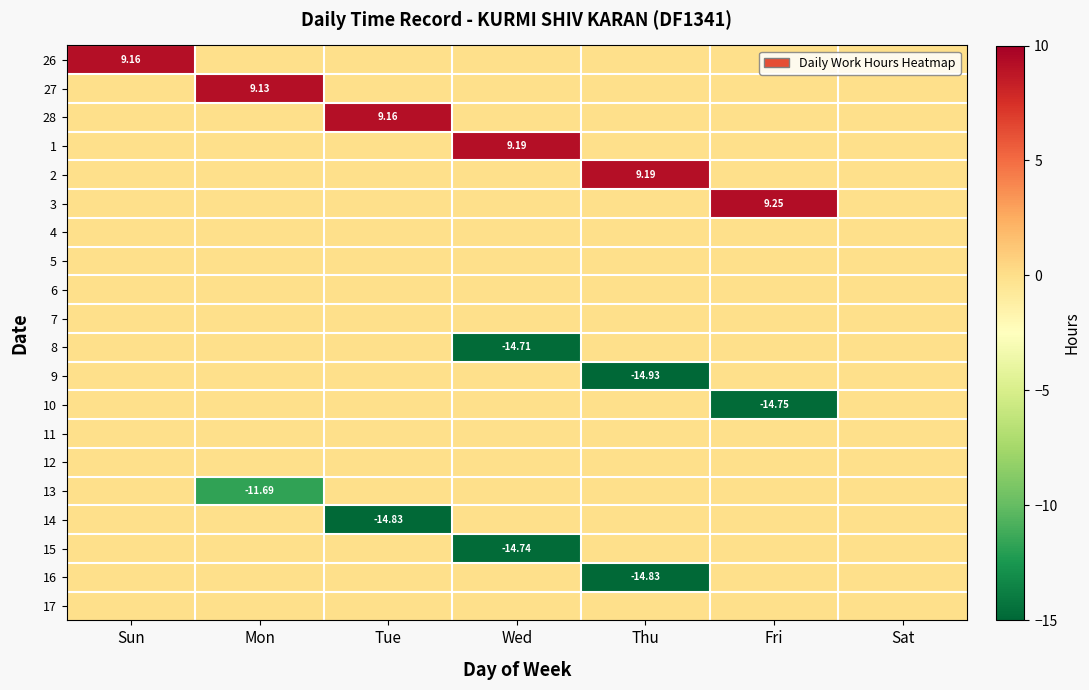

What is the average value of the 27 series?

1.3